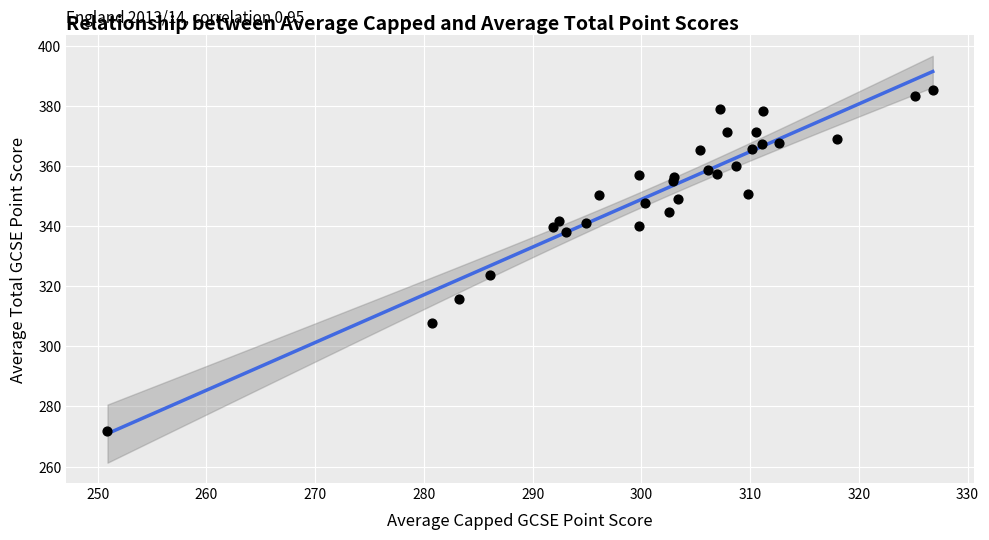

What Y value in the scatter plot is closest to 328?

323.7